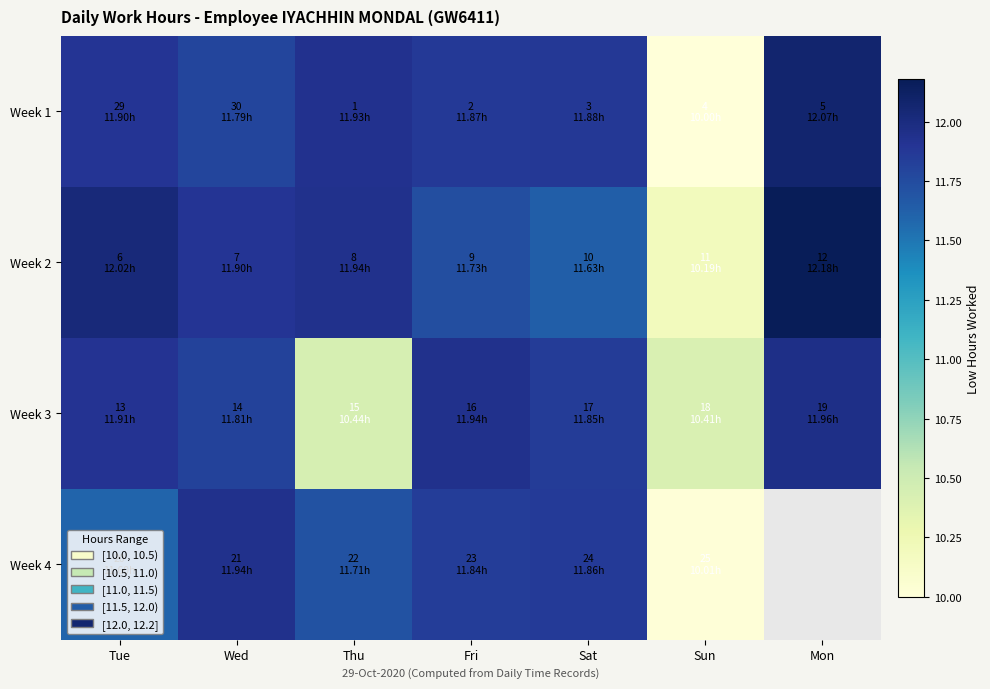

The value of Week 4 at Wed is 18.4. True or false?

False